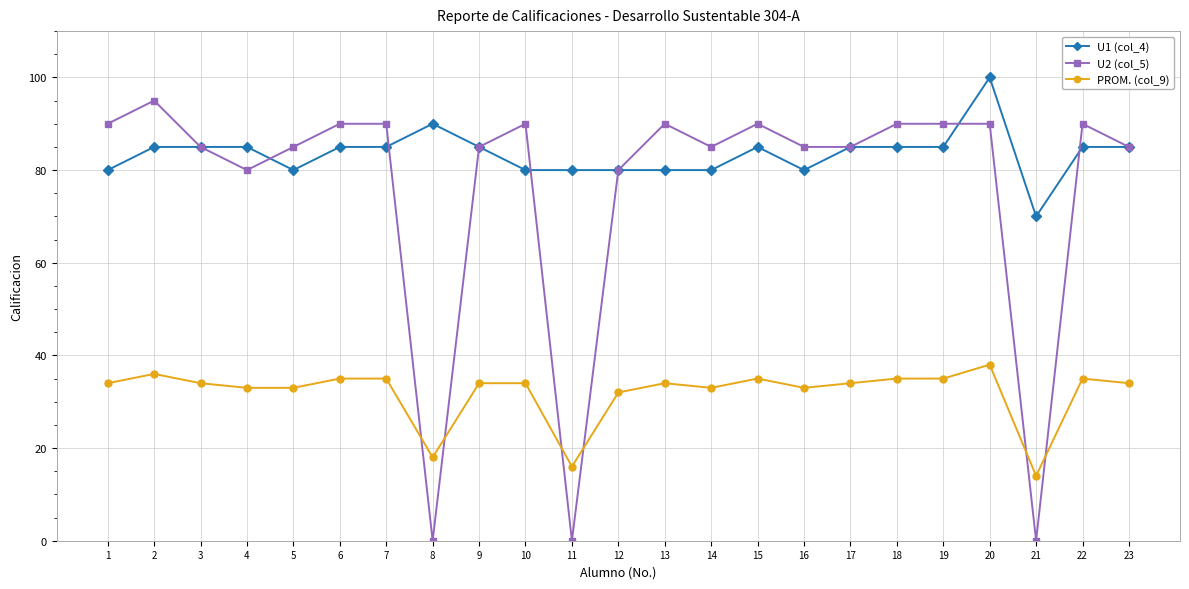

How many lines are shown in the chart?

3